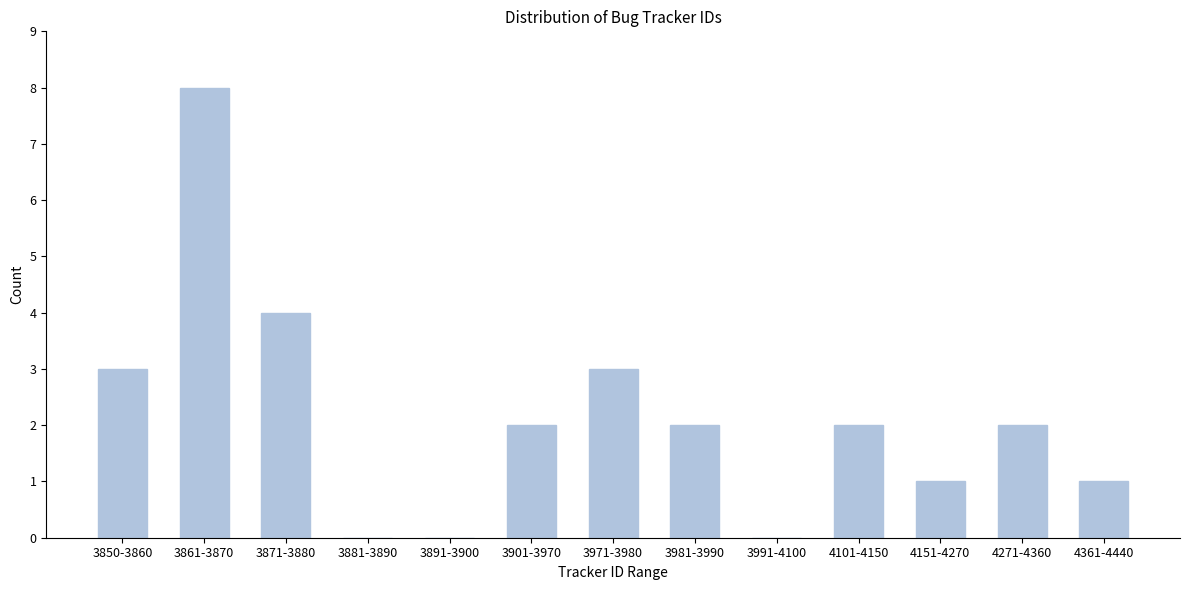

Reading left to right, what are all the values shown in this chart?

3850-3860=3	3861-3870=8	3871-3880=4	3881-3890=0	3891-3900=0	3901-3970=2	3971-3980=3	3981-3990=2	3991-4100=0	4101-4150=2	4151-4270=1	4271-4360=2	4361-4440=1